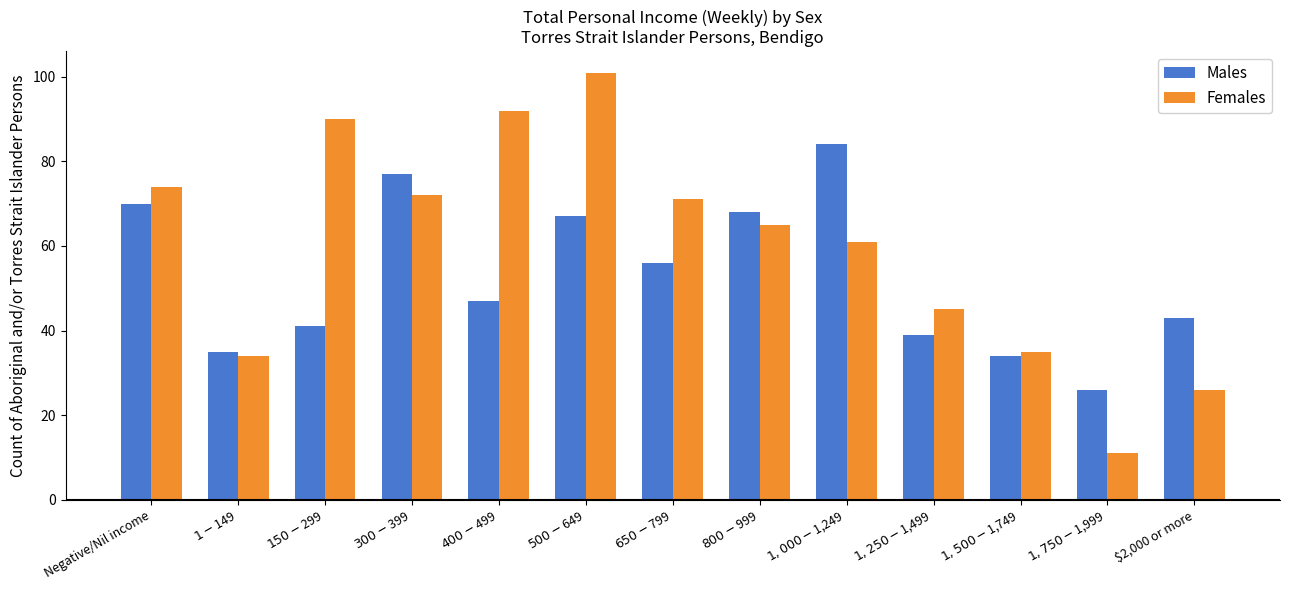

What is the sum of all Males values?

687